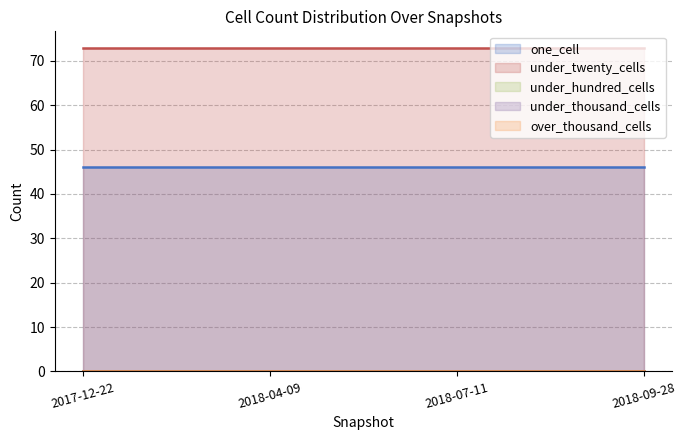

True or false: under_hundred_cells and under_thousand_cells intersect in this chart.

False